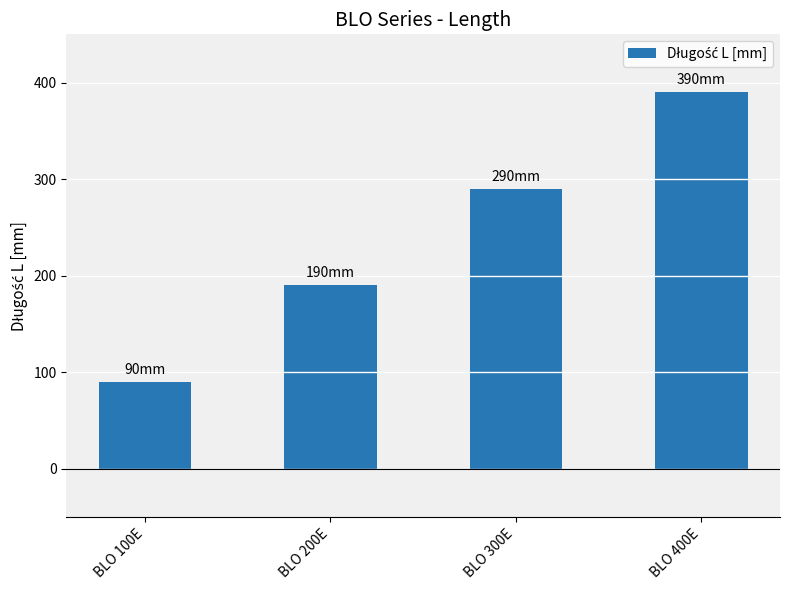

Does the chart contain any negative values?

No